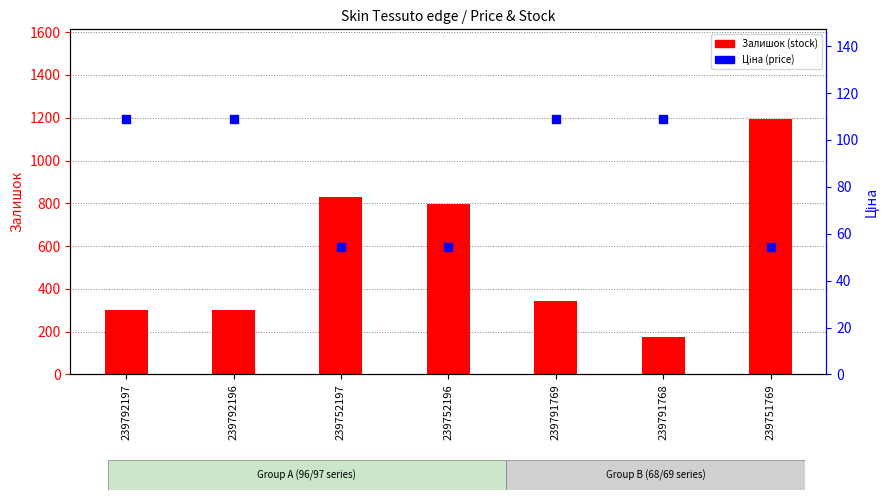

At how many categories does at least one series exceed 567?

3